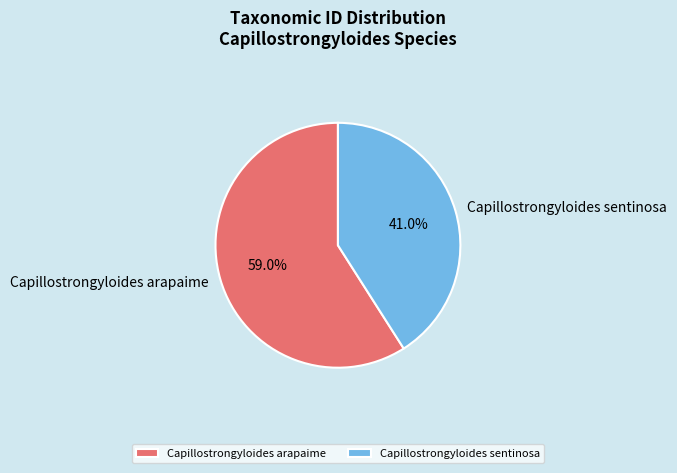

Does any single category account for the majority?

Yes